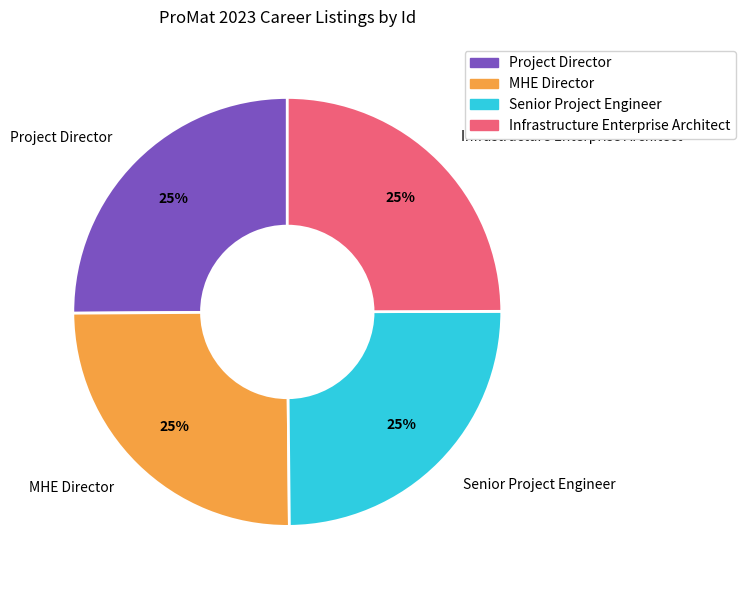

What is the ratio of the value at MHE Director to the value at Project Director?

1.0